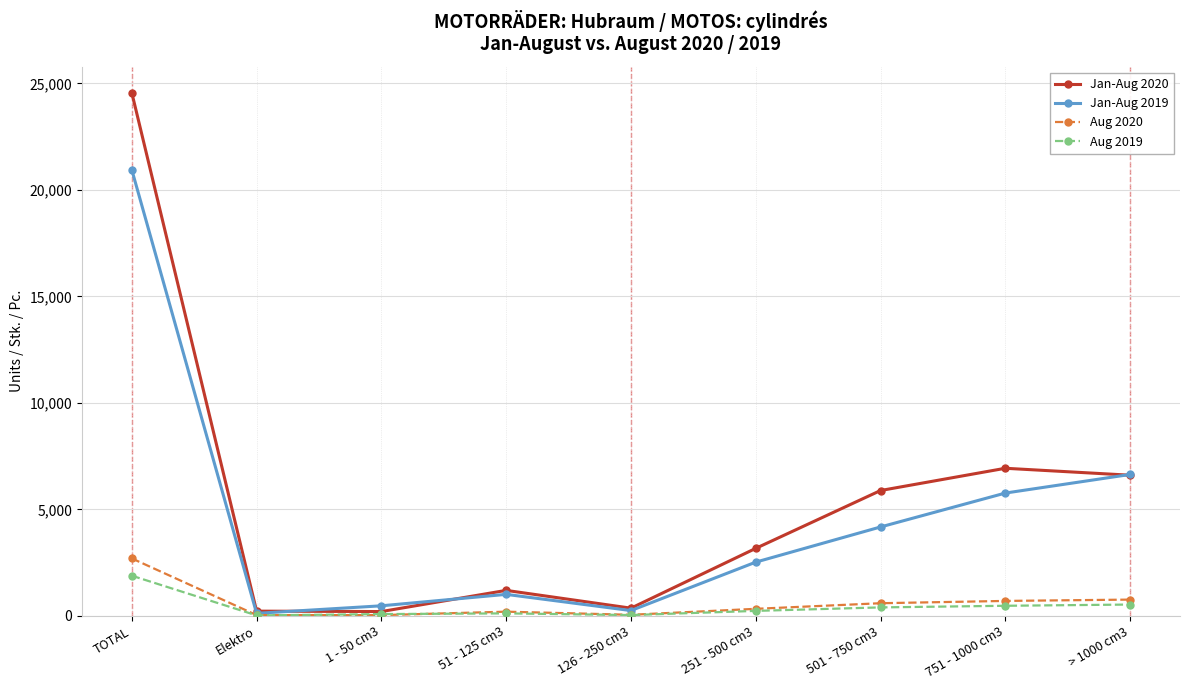

What position from the left is Elektro?

2